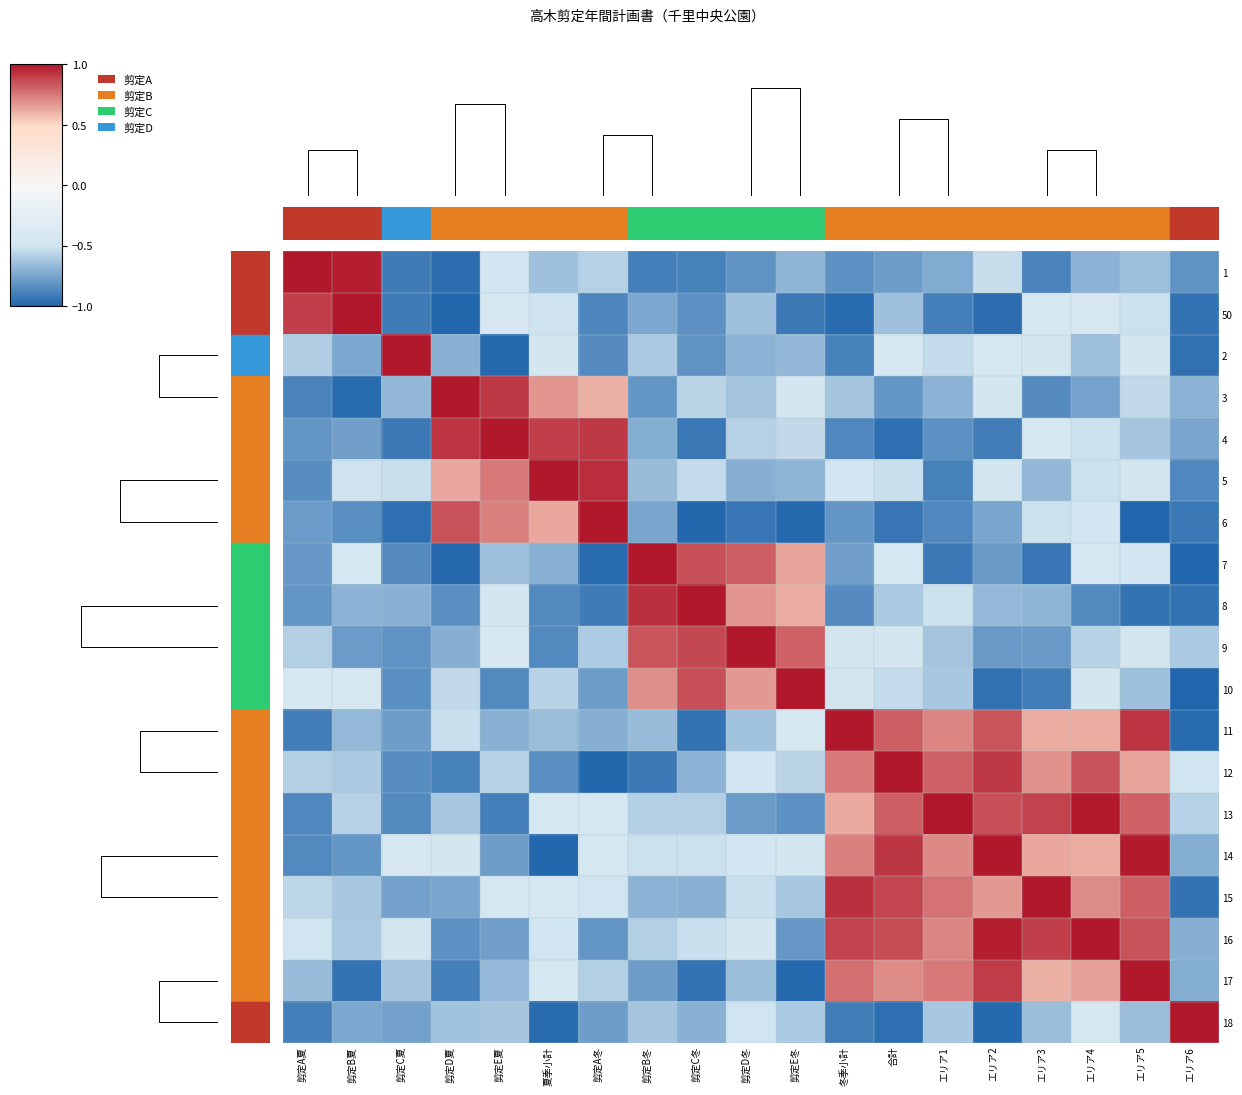

What is the sum of the 50 values at 剪定B冬 and エリア4?

0.4